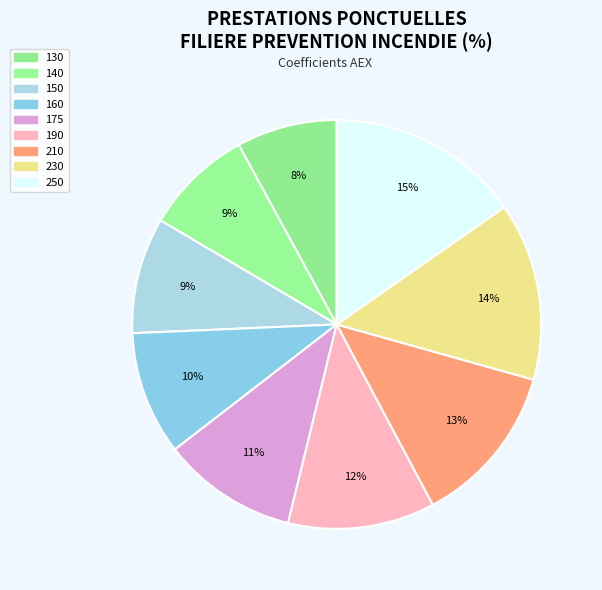

To the nearest percent, what portion does 210 represent?

13%